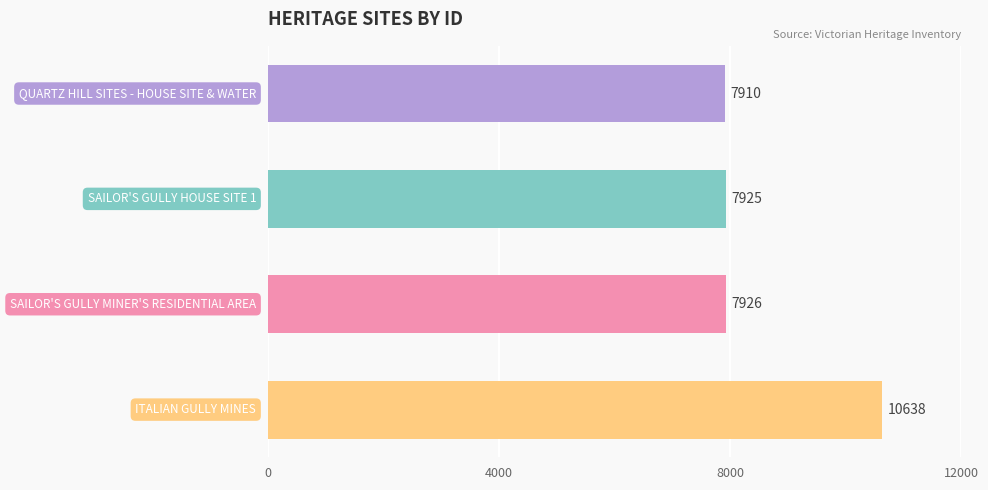

What is the average value?

8600